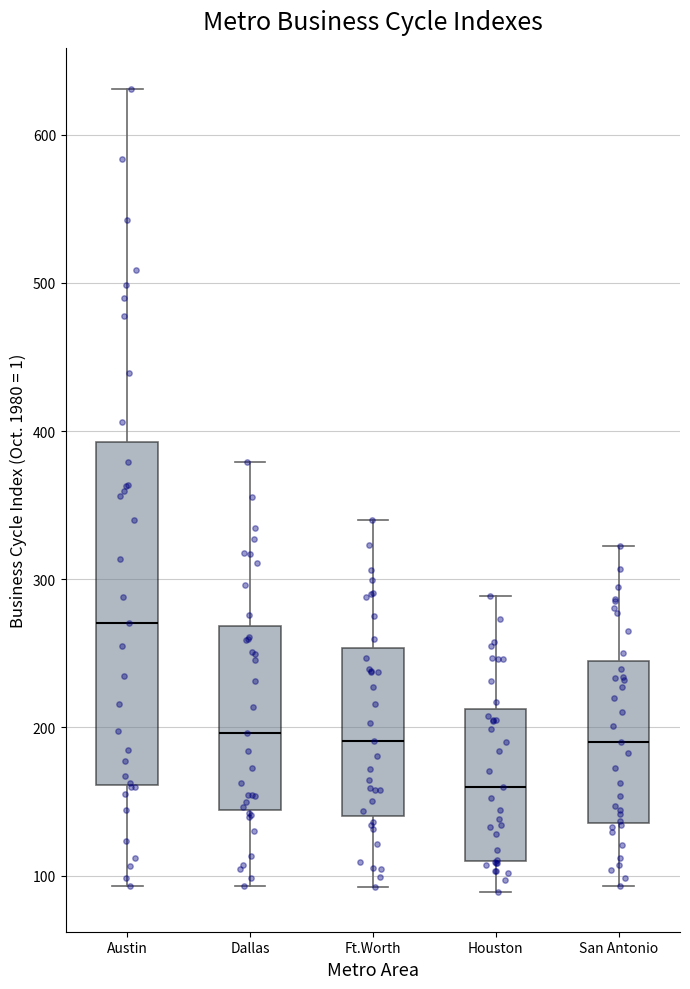

Reading left to right, transcribe this box plot: for each box, give where its median line is, the range the box spans, and where its two whiskers end, as read against the y-axis. The values are not printed on the chart, so give them approximately, as read against the axis.

Austin: median 270, box 160 to 390, whiskers 90 to 630
Dallas: median 200, box 140 to 270, whiskers 90 to 380
Ft.Worth: median 190, box 140 to 250, whiskers 90 to 340
Houston: median 160, box 110 to 210, whiskers 90 to 290
San Antonio: median 190, box 140 to 240, whiskers 90 to 320